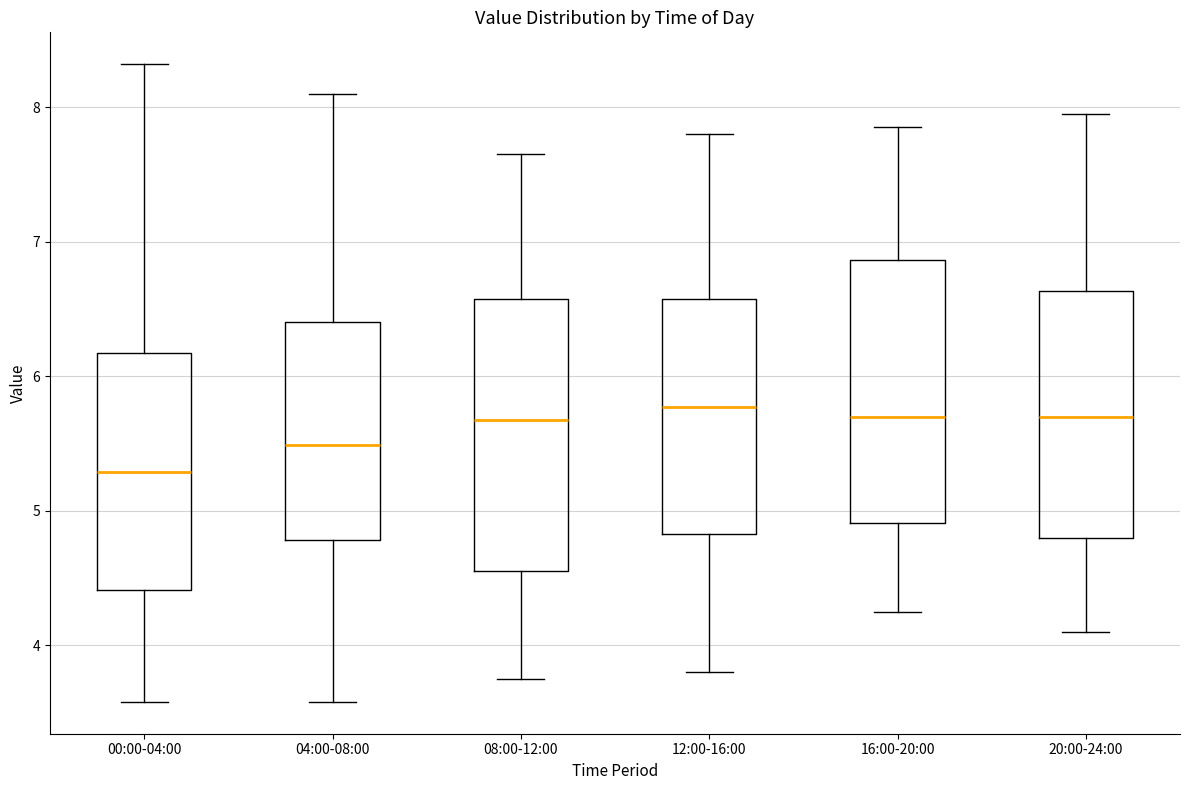

Which box's median line is the lowest?

00:00-04:00